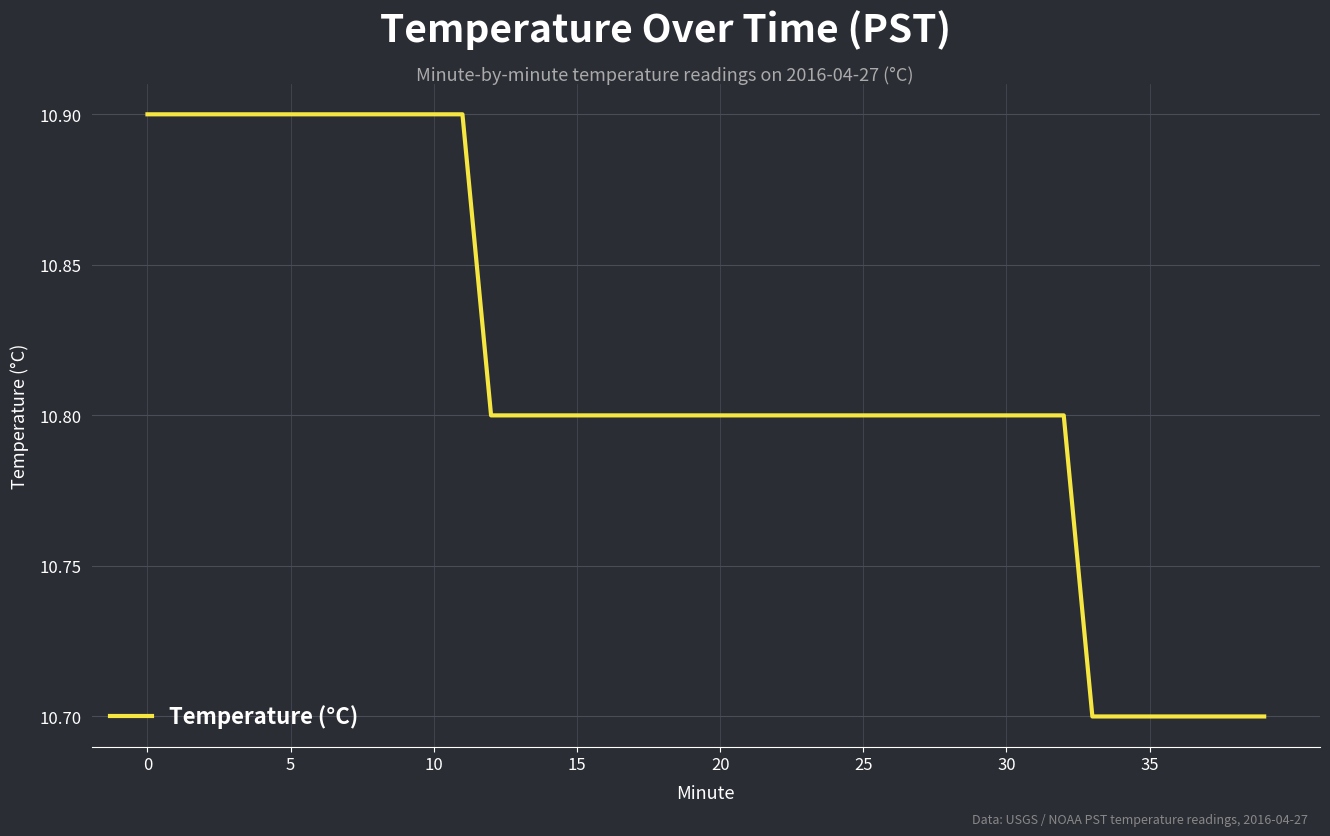

How many distinct data groups are displayed?

1